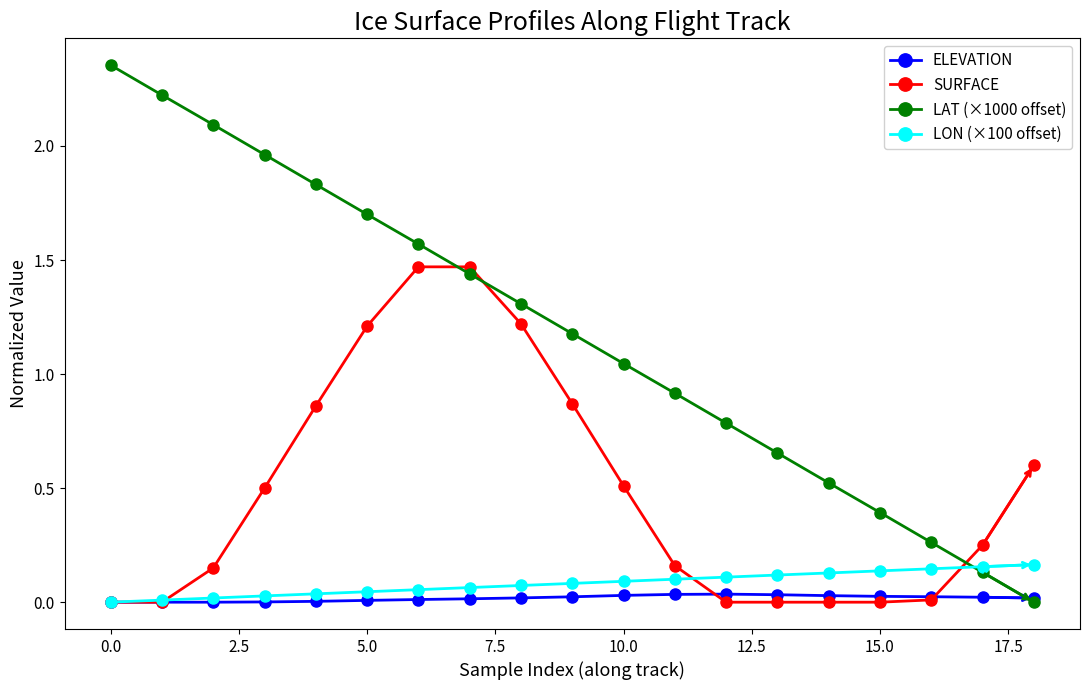

List the series in order of their peak value, lowest first.

ELEVATION, LON (×100 offset), SURFACE, LAT (×1000 offset)